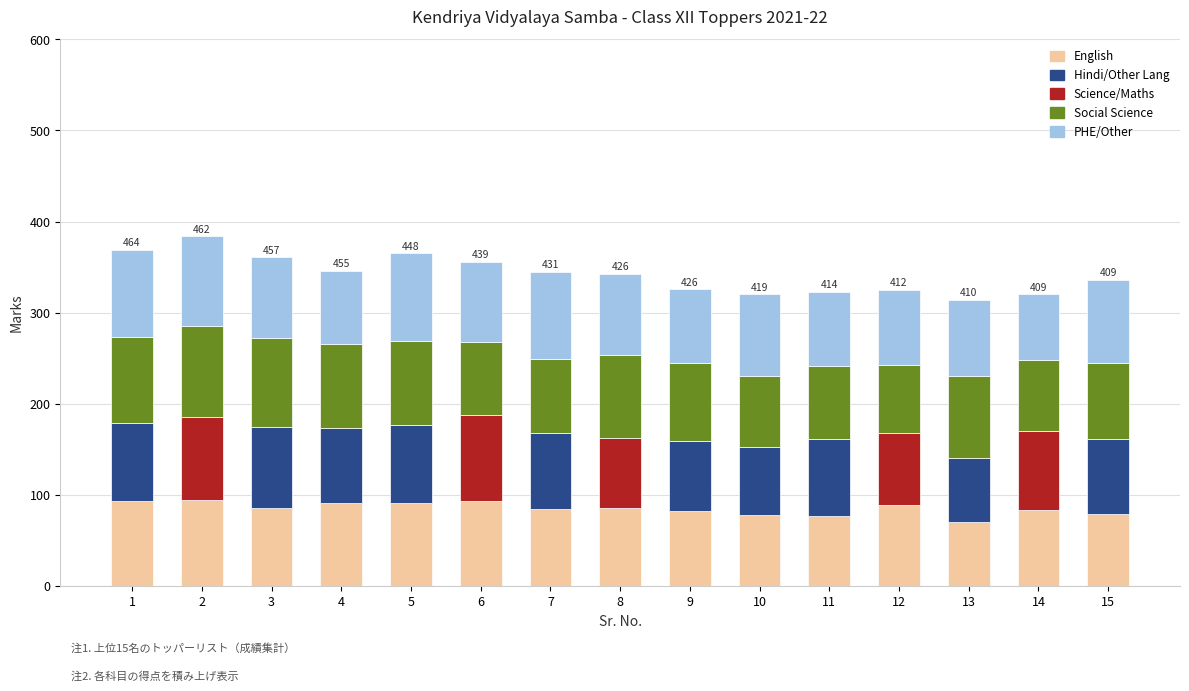

What is the maximum value for English?

94